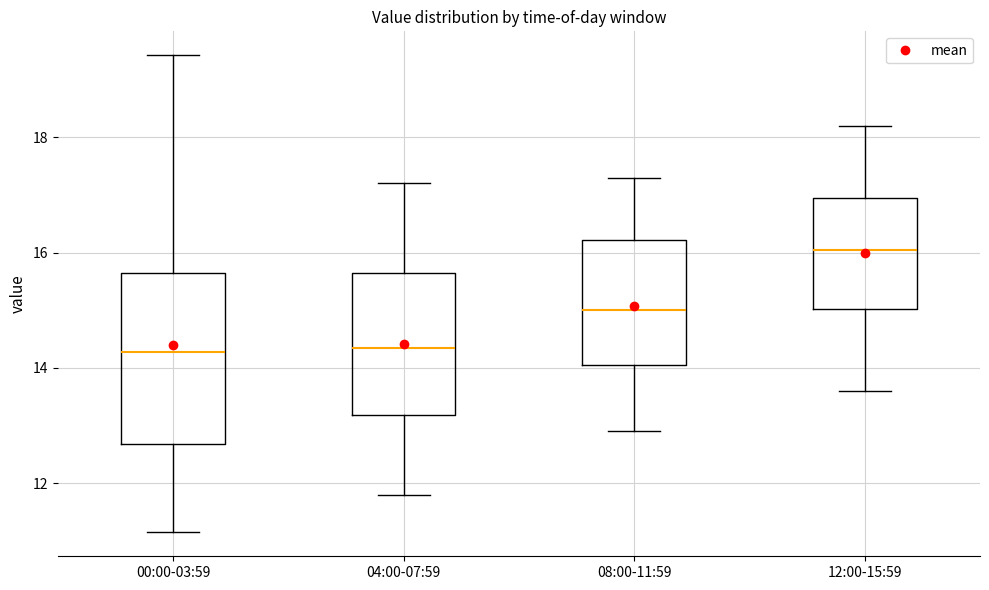

Reading left to right, read every box against the y-axis: the position of its median line, the range the box covers, and the ends of its whiskers. The values are not printed on the chart, so give them approximately, as read against the axis.

00:00-03:59: median 14.2, box 12.6 to 15.6, whiskers 11.2 to 19.4
04:00-07:59: median 14.4, box 13.2 to 15.6, whiskers 11.8 to 17.2
08:00-11:59: median 15.0, box 14.0 to 16.2, whiskers 13.0 to 17.4
12:00-15:59: median 16.0, box 15.0 to 17.0, whiskers 13.6 to 18.2